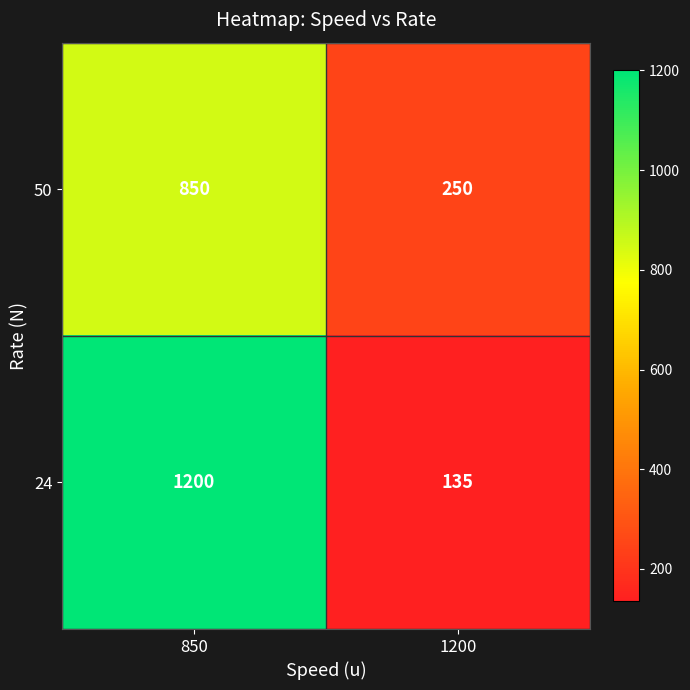

Which series has the largest total across all categories?

24